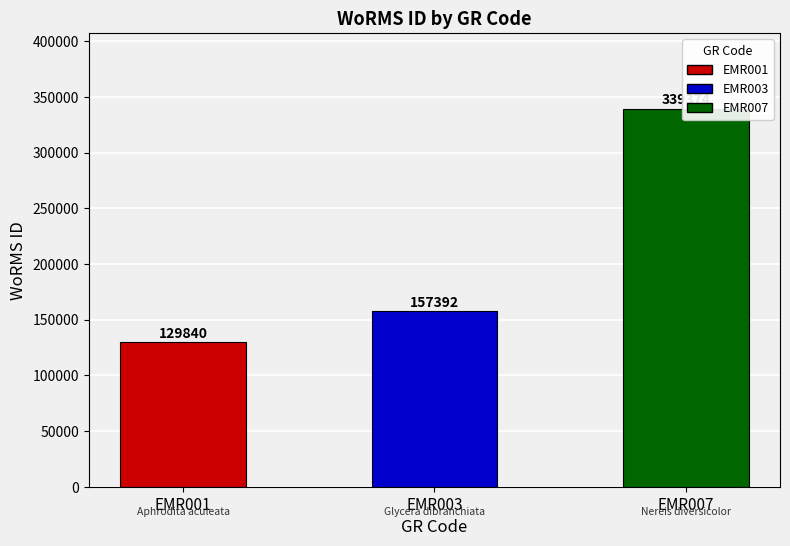

How many values are between 129840 and 339374?

3